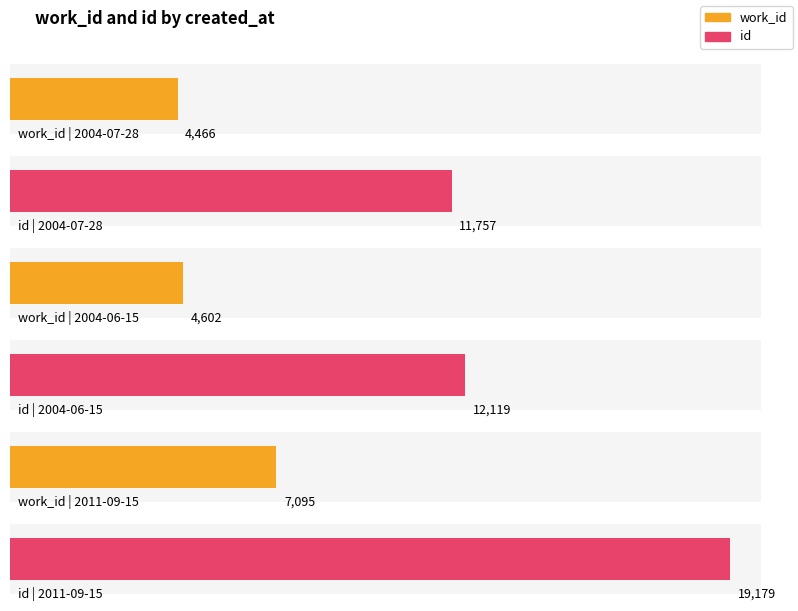

What is the average value of the id series?

14352